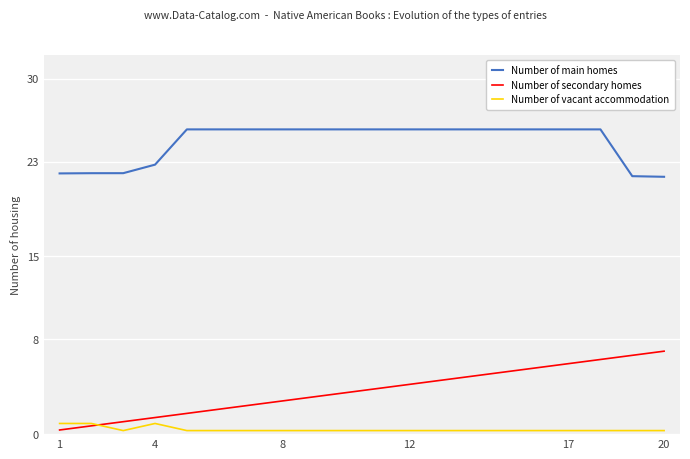

List the series in order of their peak value, lowest first.

Number of vacant accommodation, Number of secondary homes, Number of main homes